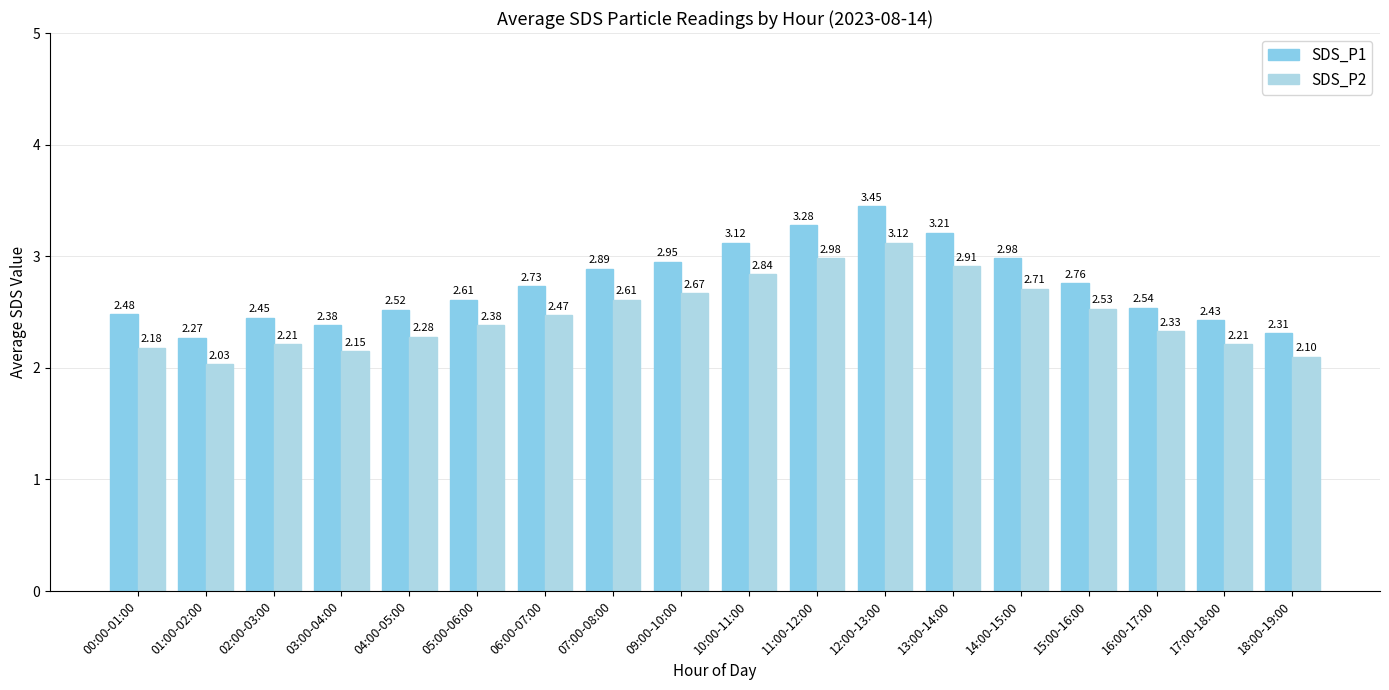

Rank the series by their maximum value, from highest to lowest.

SDS_P1, SDS_P2